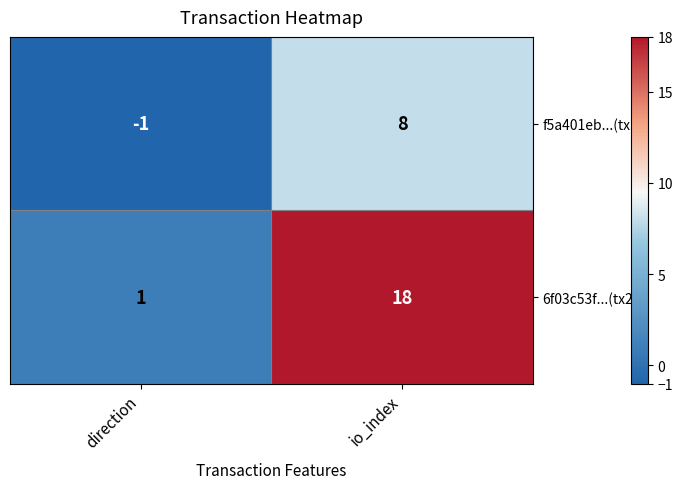

What value does the f5a401eb...(tx1) series have at io_index?

8